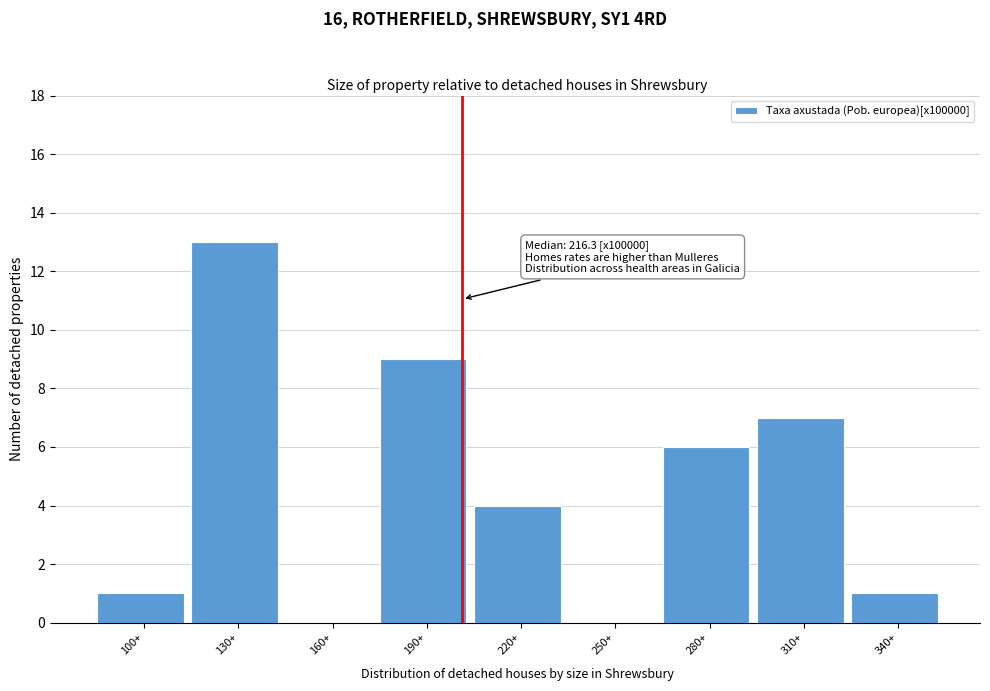

Reading right to left, what are all the values shown in this chart?

340+=1	310+=7	280+=6	250+=0	220+=4	190+=9	160+=0	130+=13	100+=1